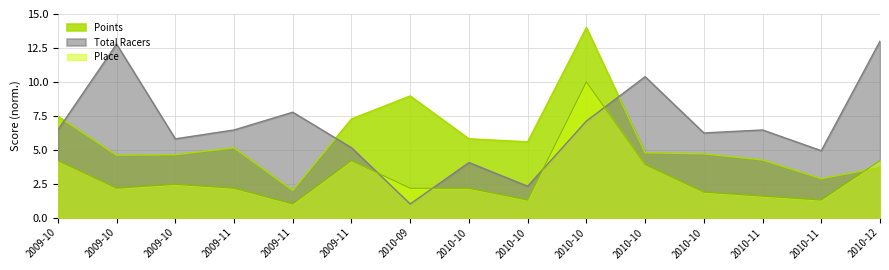

What is the difference between the maximum and minimum values in the Total Racers series?

12.0